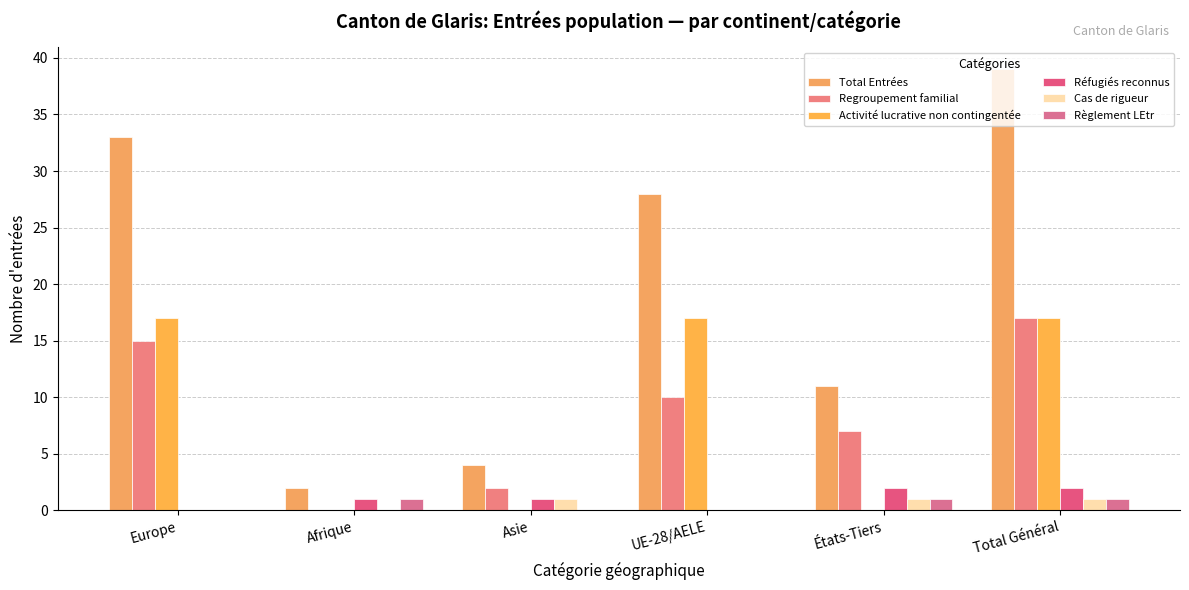

Does the chart contain stacked bars?

No